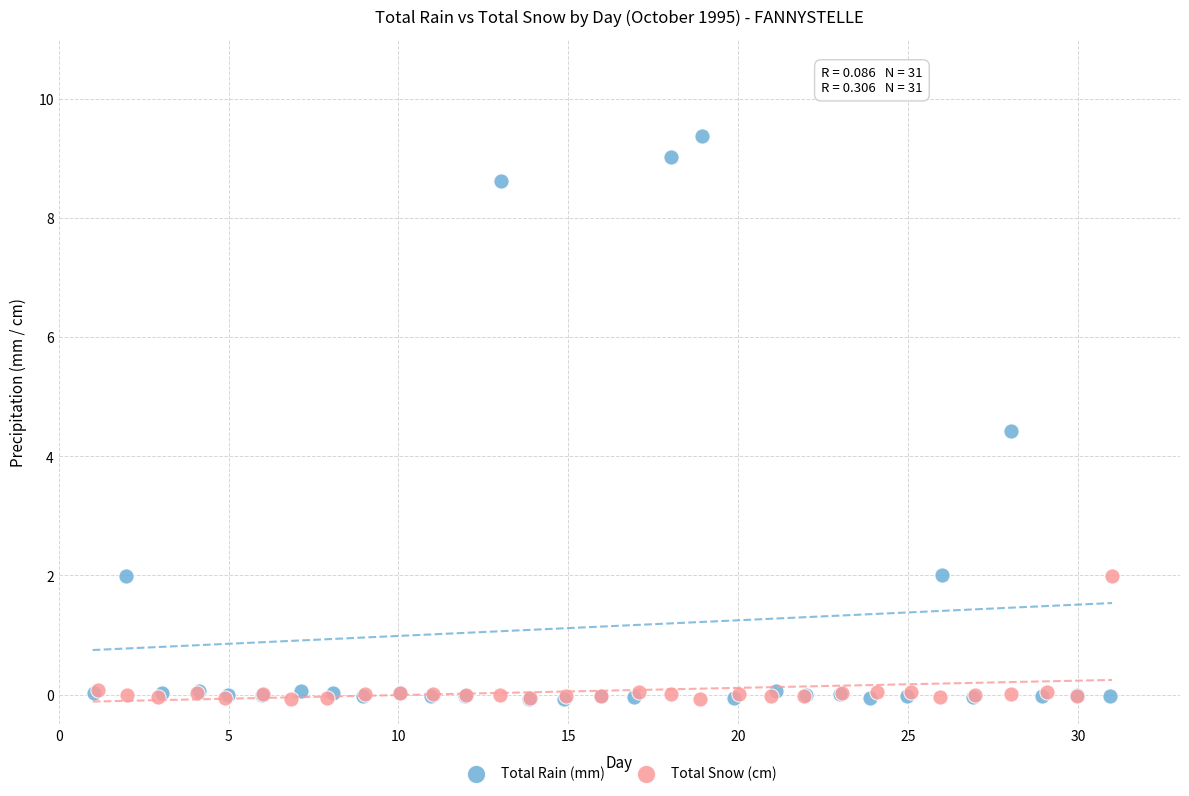

Which series has the largest Y range (max minus min)?

Total Rain (mm)